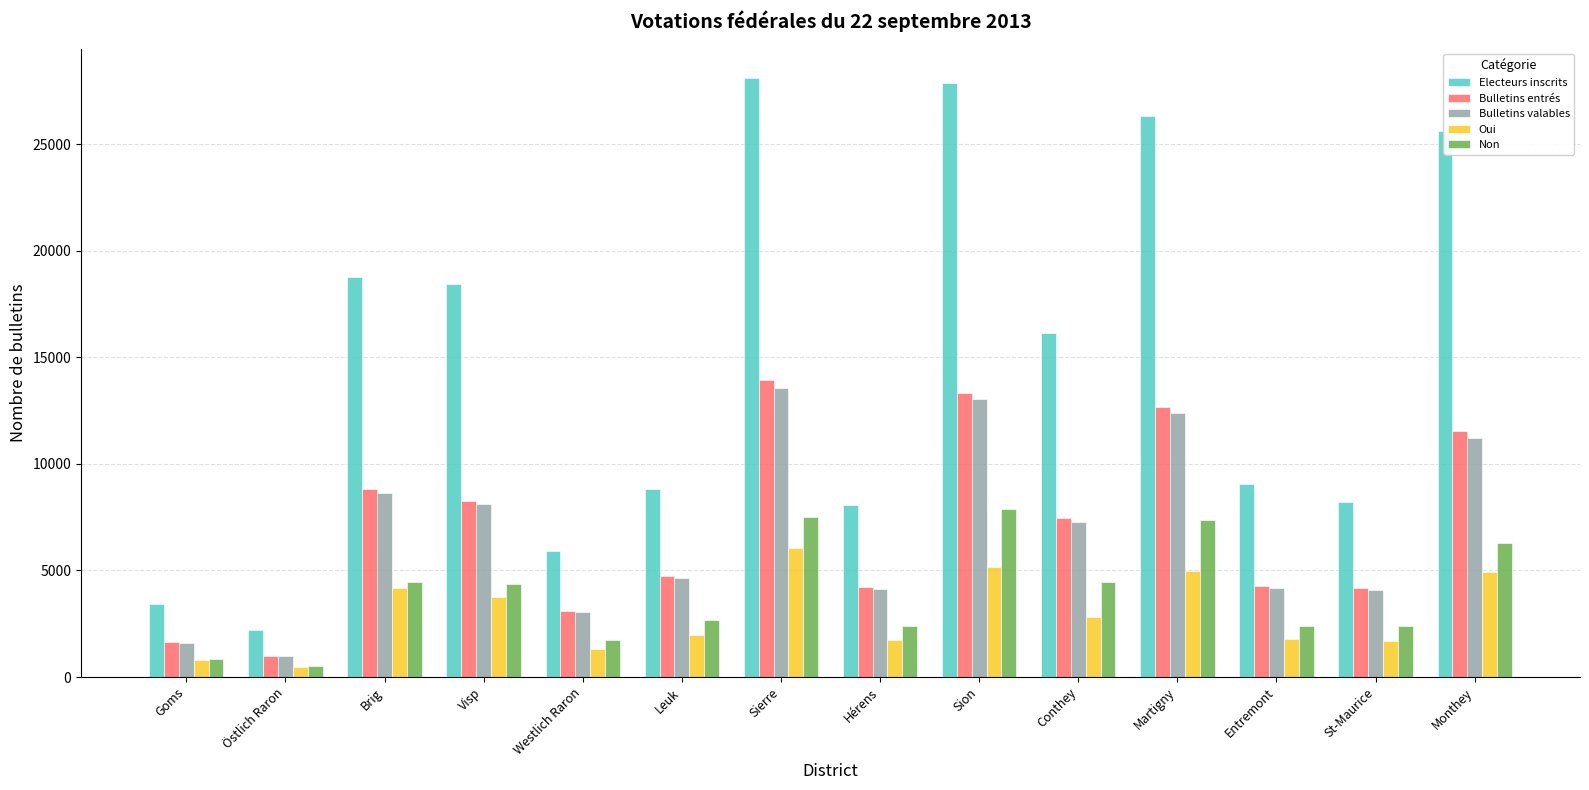

How many bars are there in each group?

5